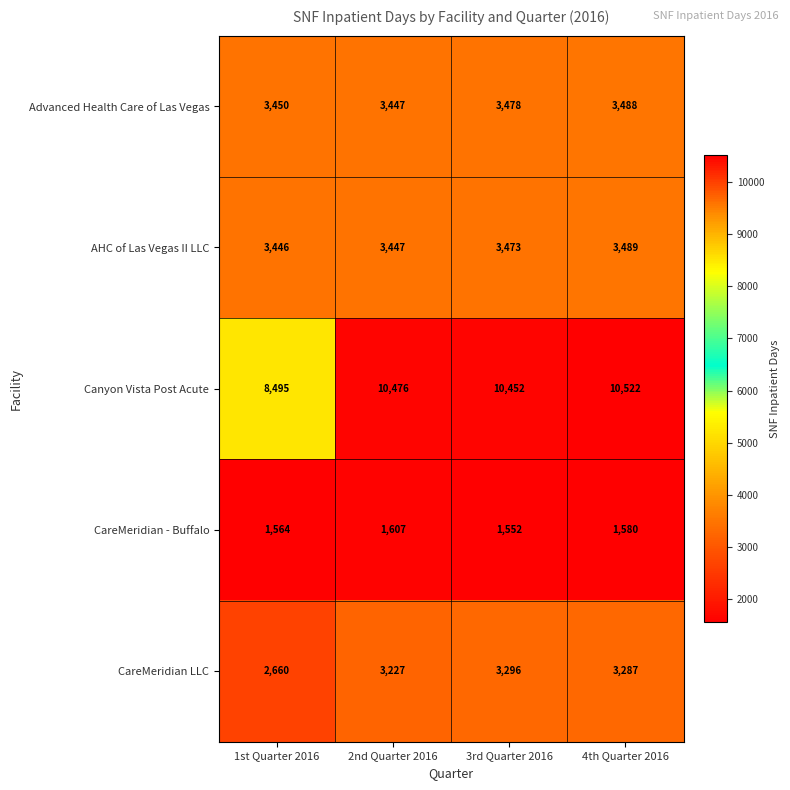

At how many categories does at least one series exceed 7917?

4